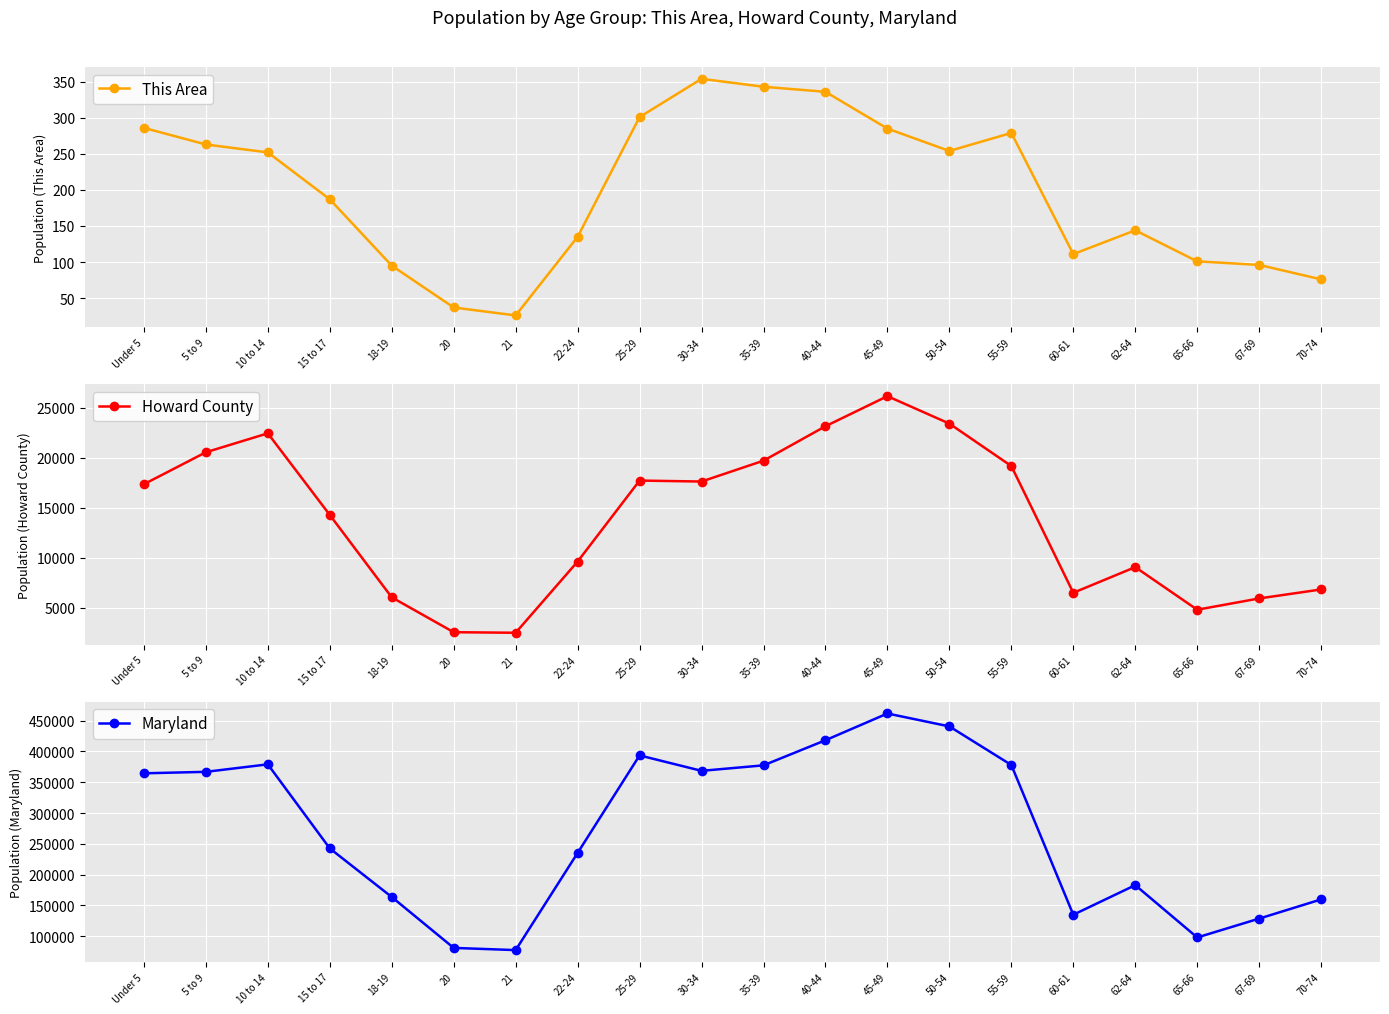

What is the smallest value displayed?

26